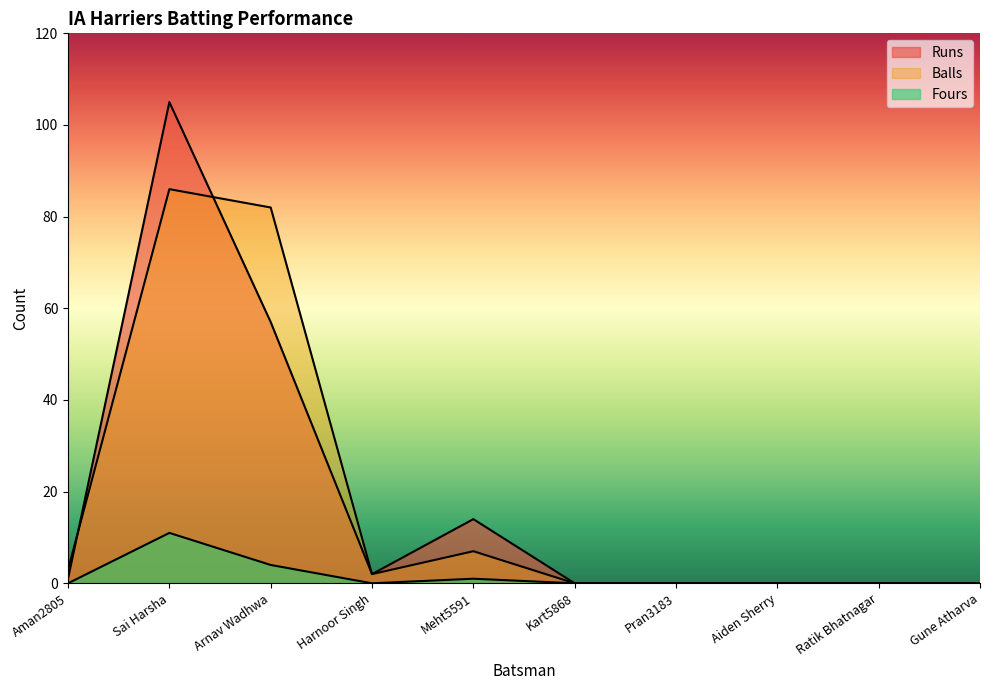

Which has a higher value, Sai Harsha or Arnav Wadhwa?

Sai Harsha